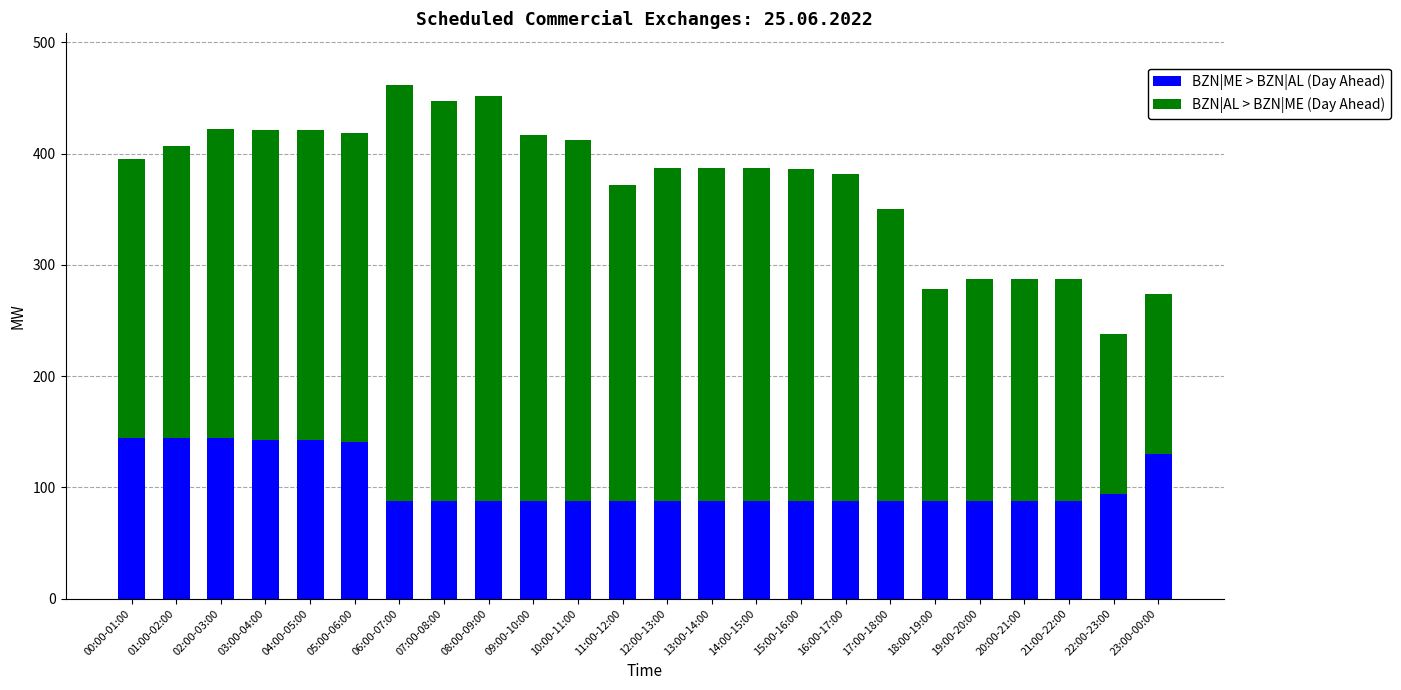

Does the chart contain stacked bars?

Yes